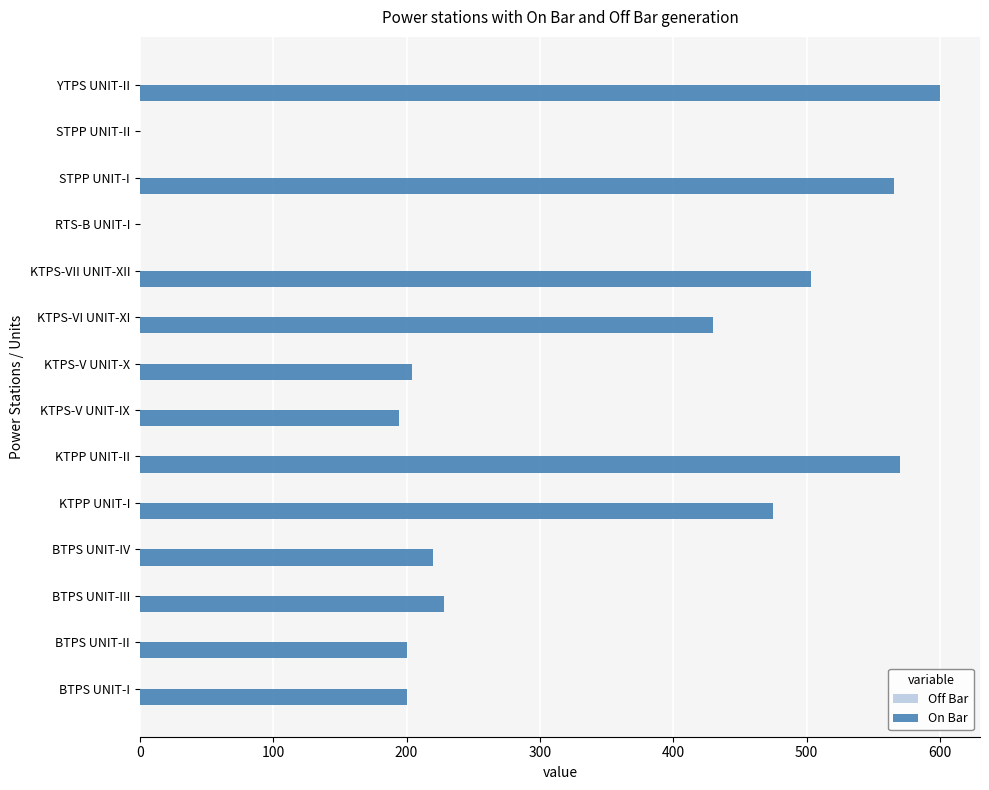

Which label corresponds to the largest value in the chart?

YTPS UNIT-II